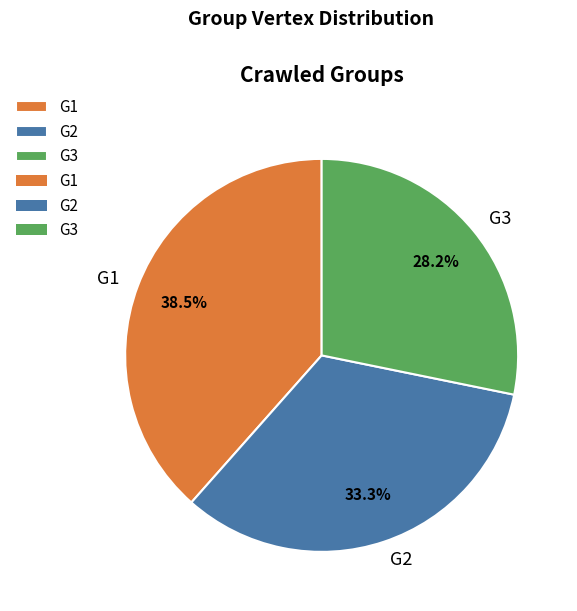

Which category has the smallest portion of the pie?

G3